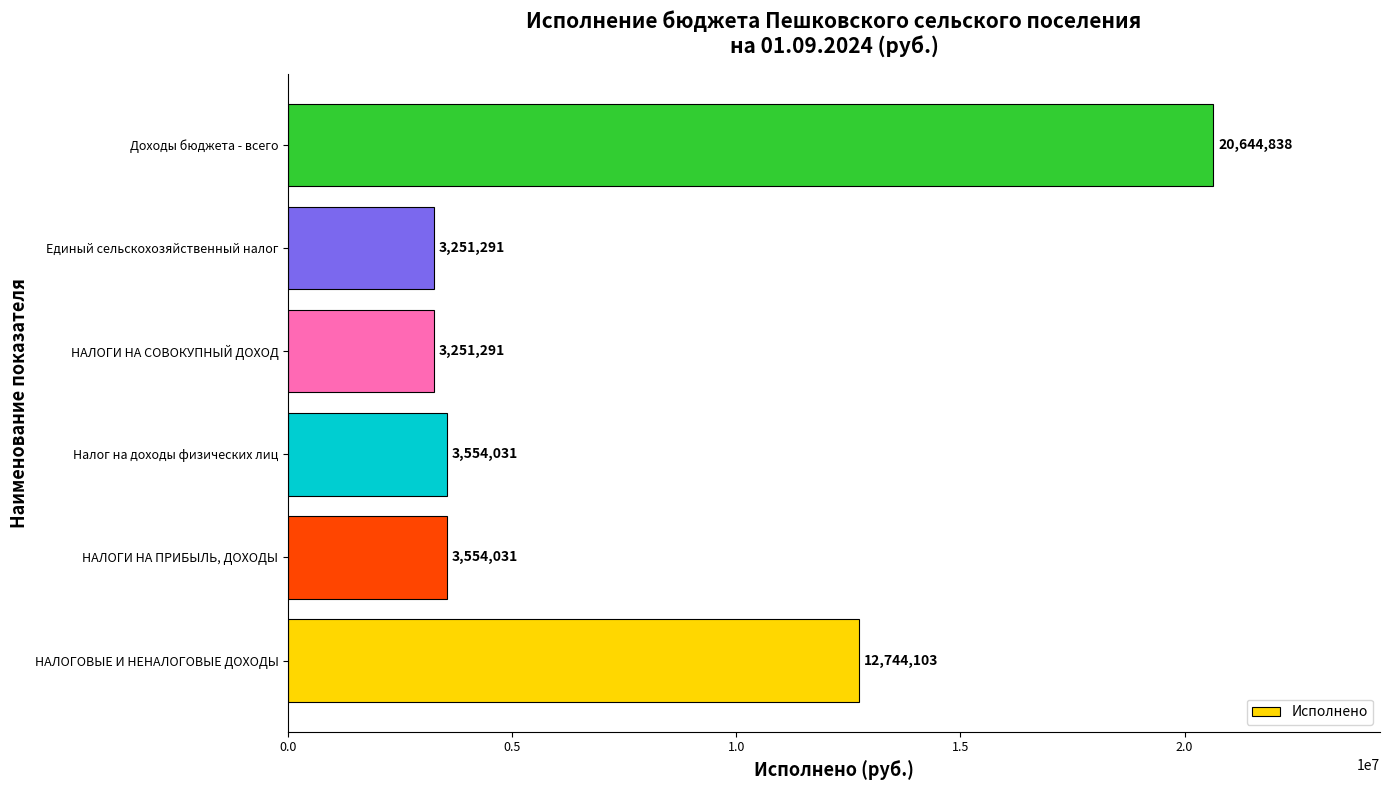

The value at НАЛОГОВЫЕ И НЕНАЛОГОВЫЕ ДОХОДЫ is 7387287.2. True or false?

False